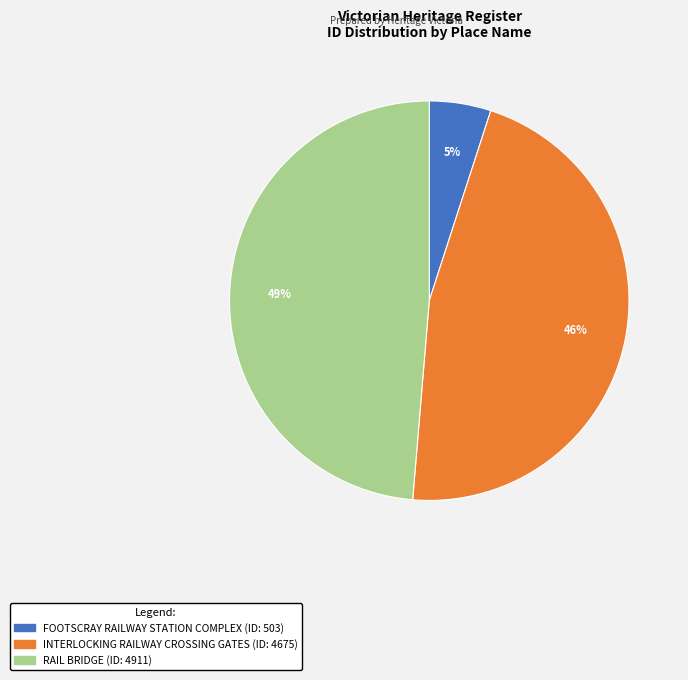

Count the number of slices in the pie.

3